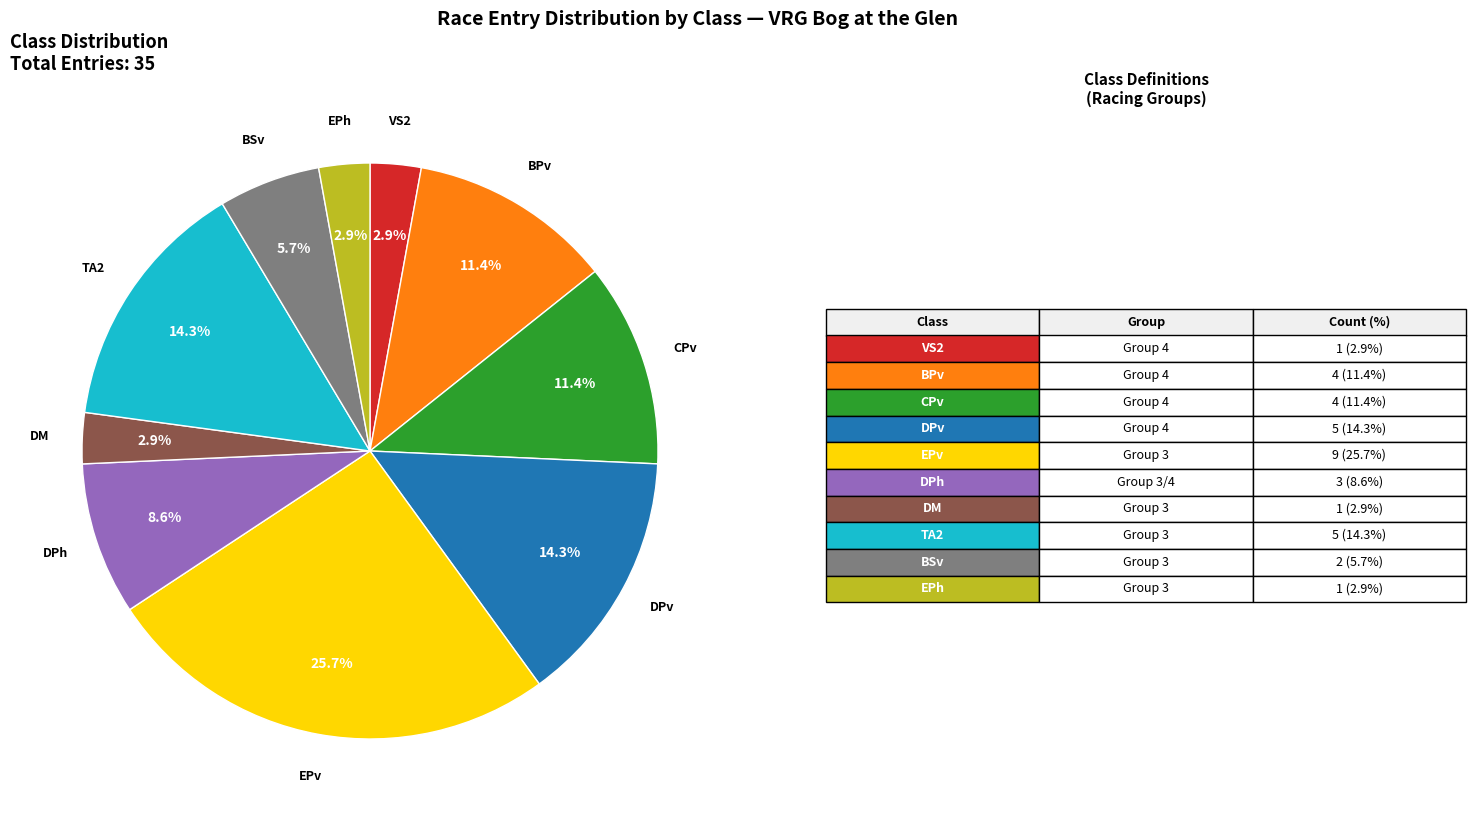

Is there any slice that represents more than half of the pie?

No